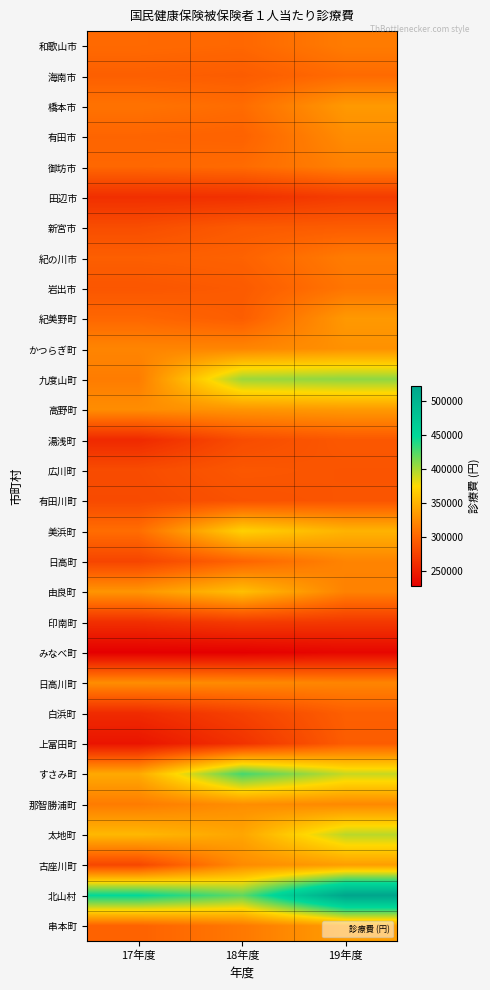

Which series changed the most between 18年度 and 19年度?

北山村